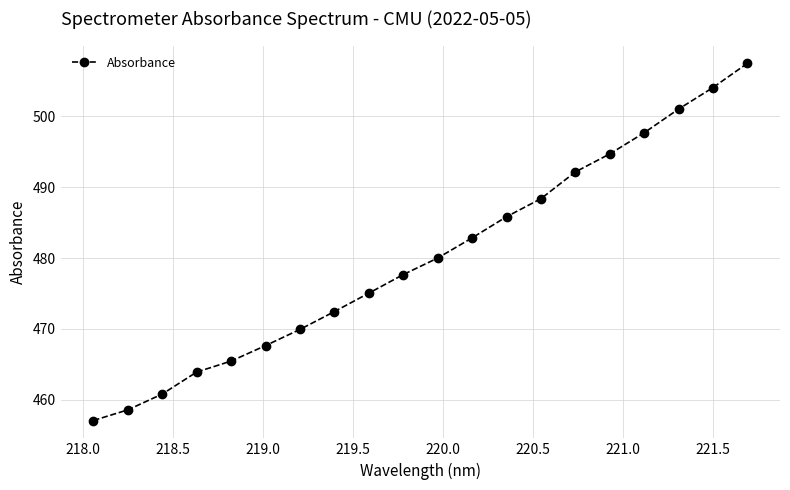

How many lines are shown in the chart?

1